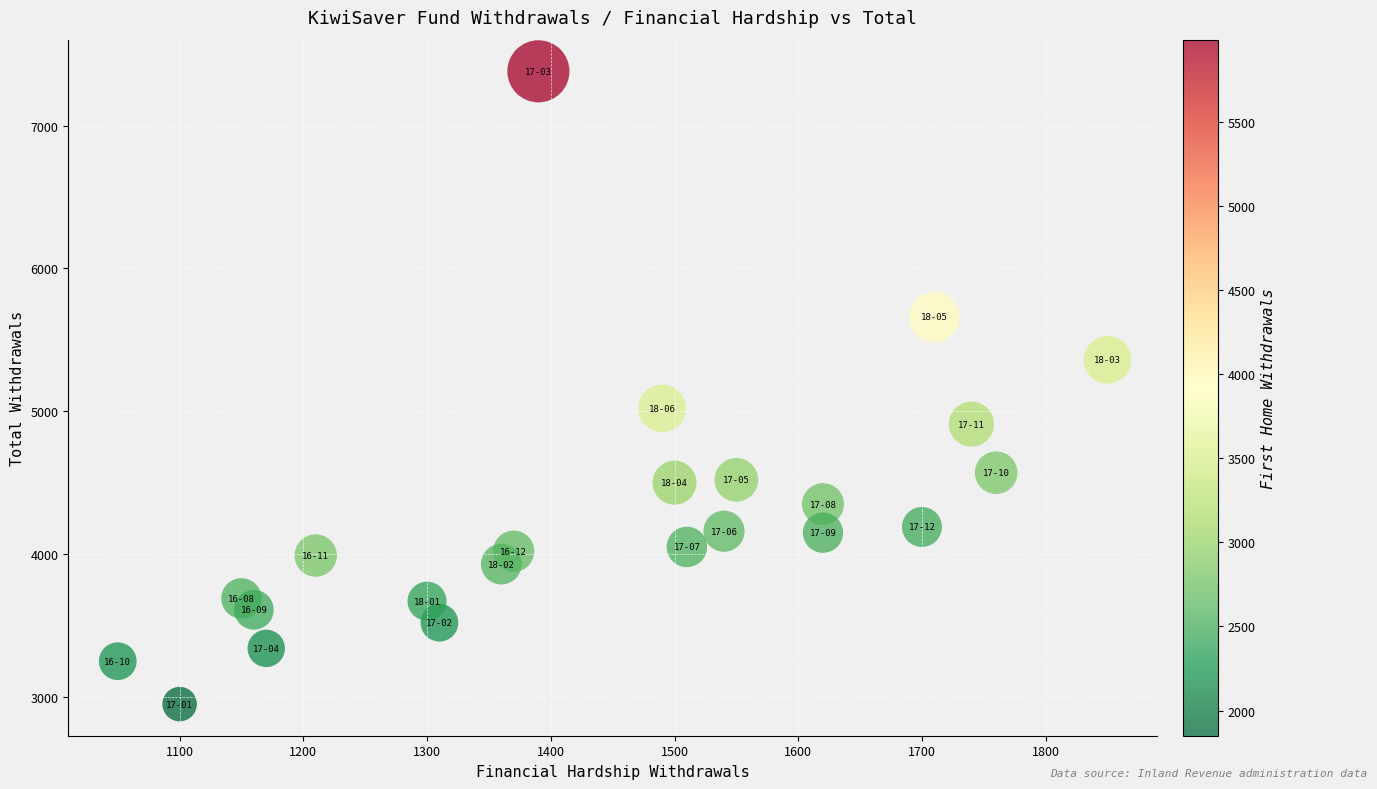

What Y value in the scatter plot is closest to 5165?

5020